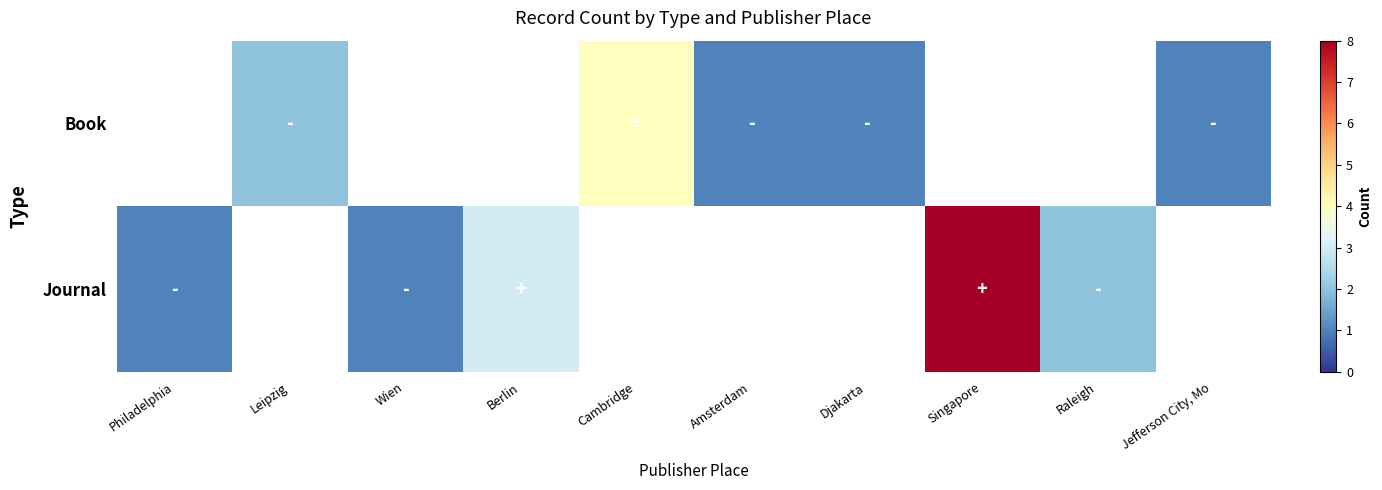

Which series has the widest spread of values?

Journal